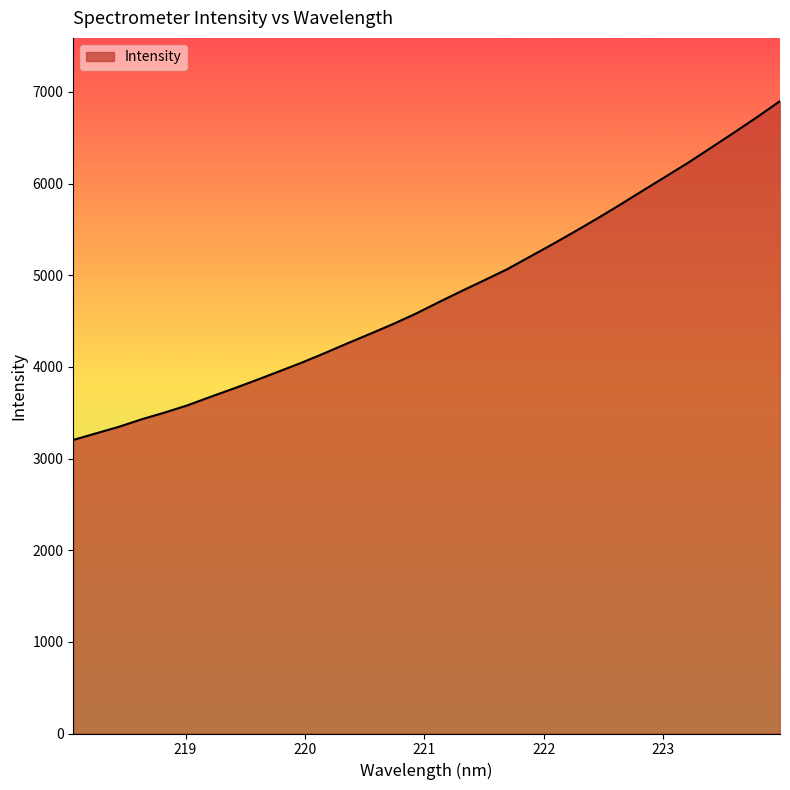

What is the smallest value displayed?

3203.3